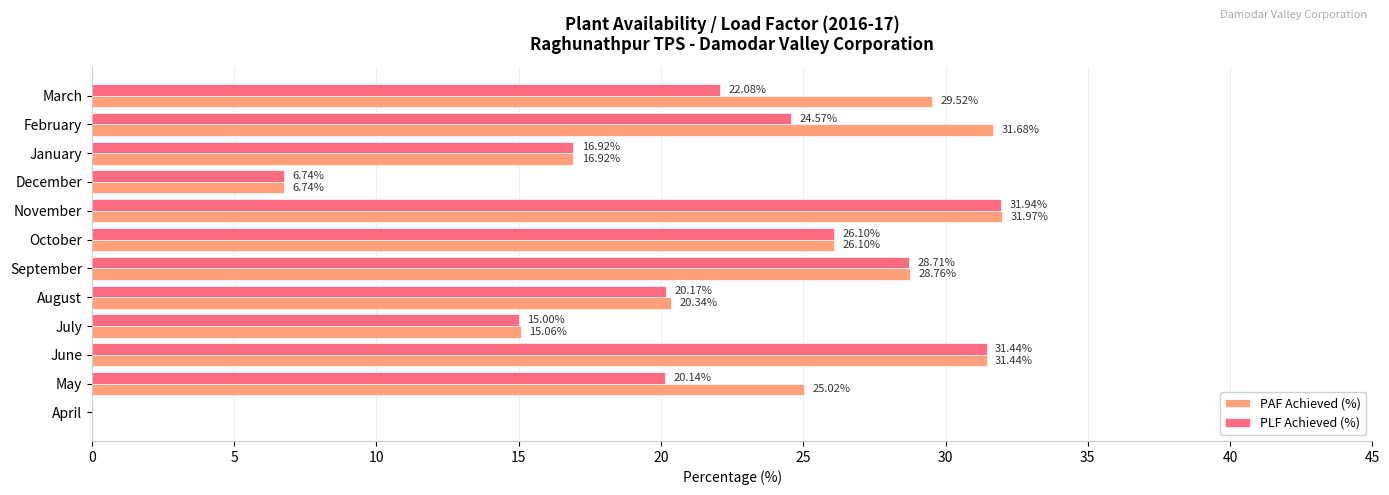

Which series has the largest total across all categories?

PAF Achieved (%)